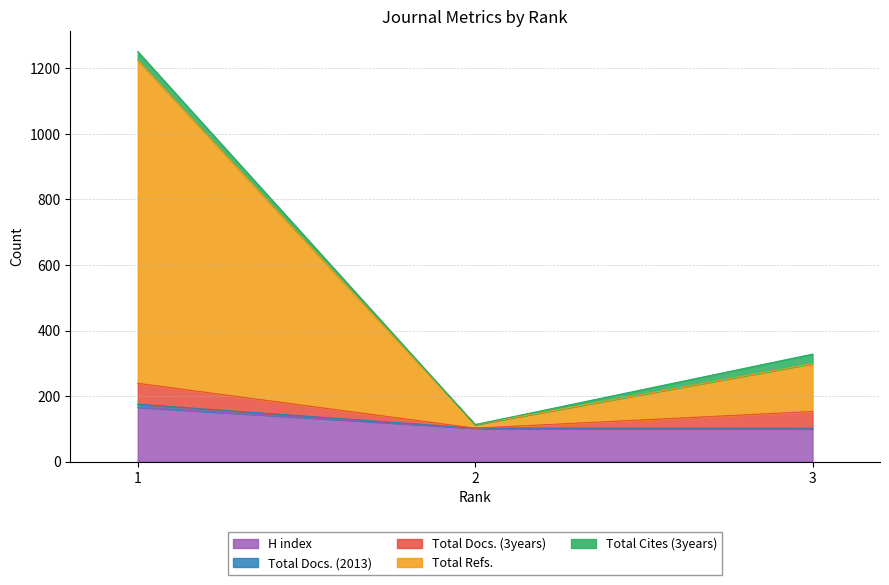

What is the highest value of the H index series?

166